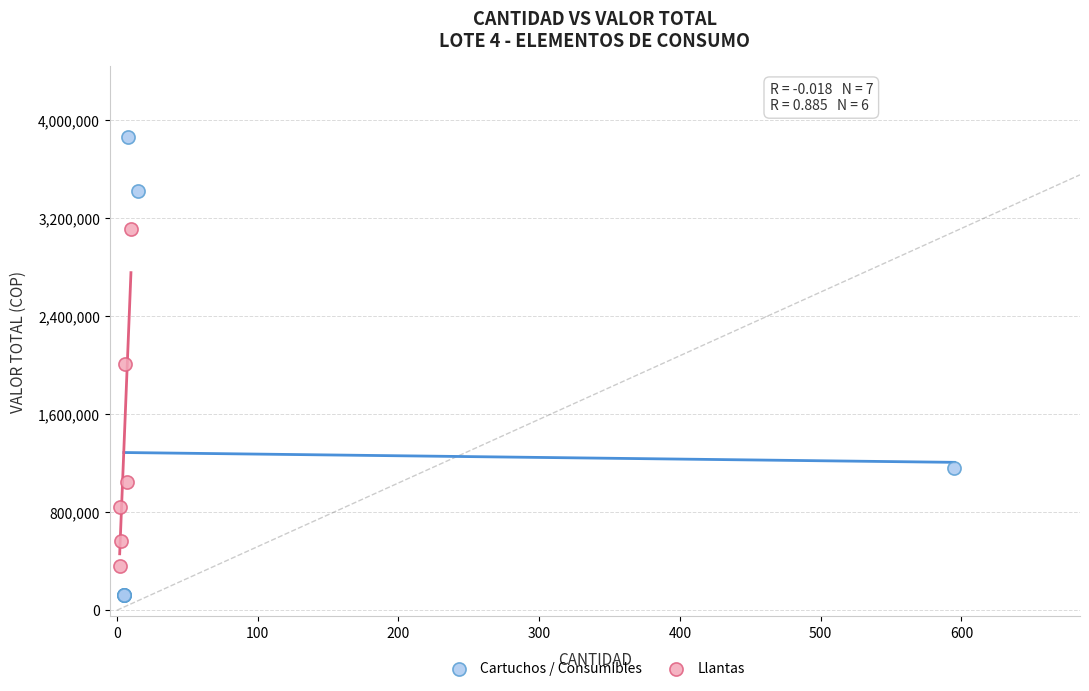

Which series reaches the minimum Y coordinate?

Cartuchos / Consumibles